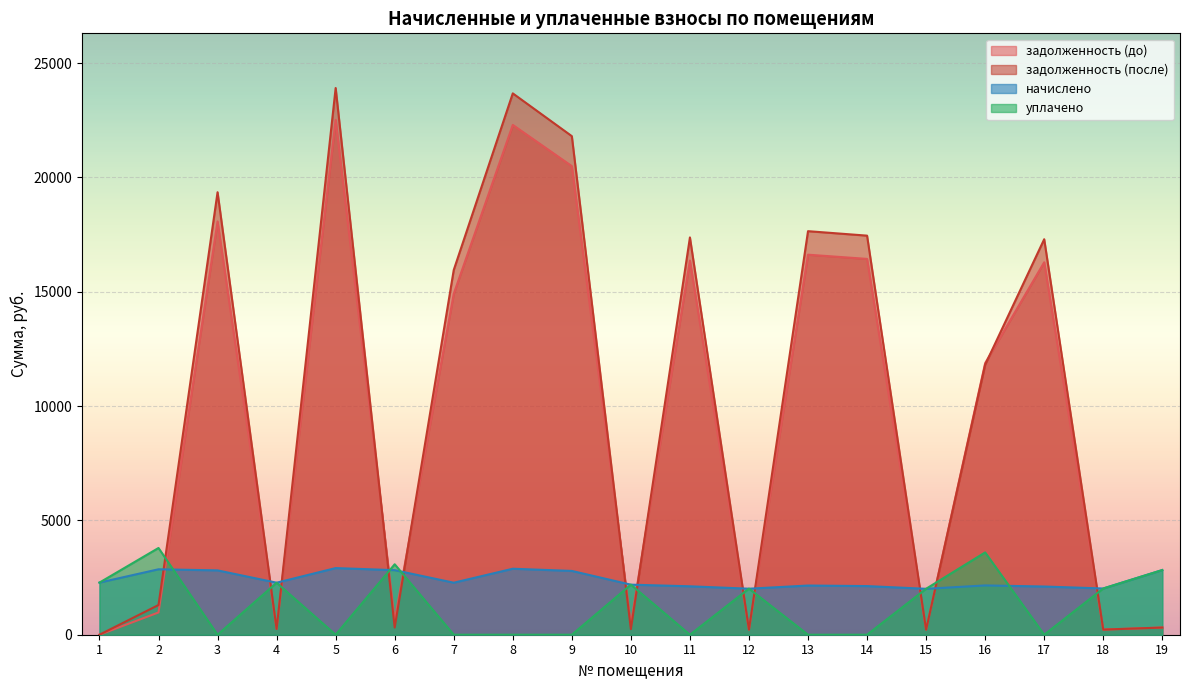

True or false: уплачено has more than 2 interior local peaks.

True